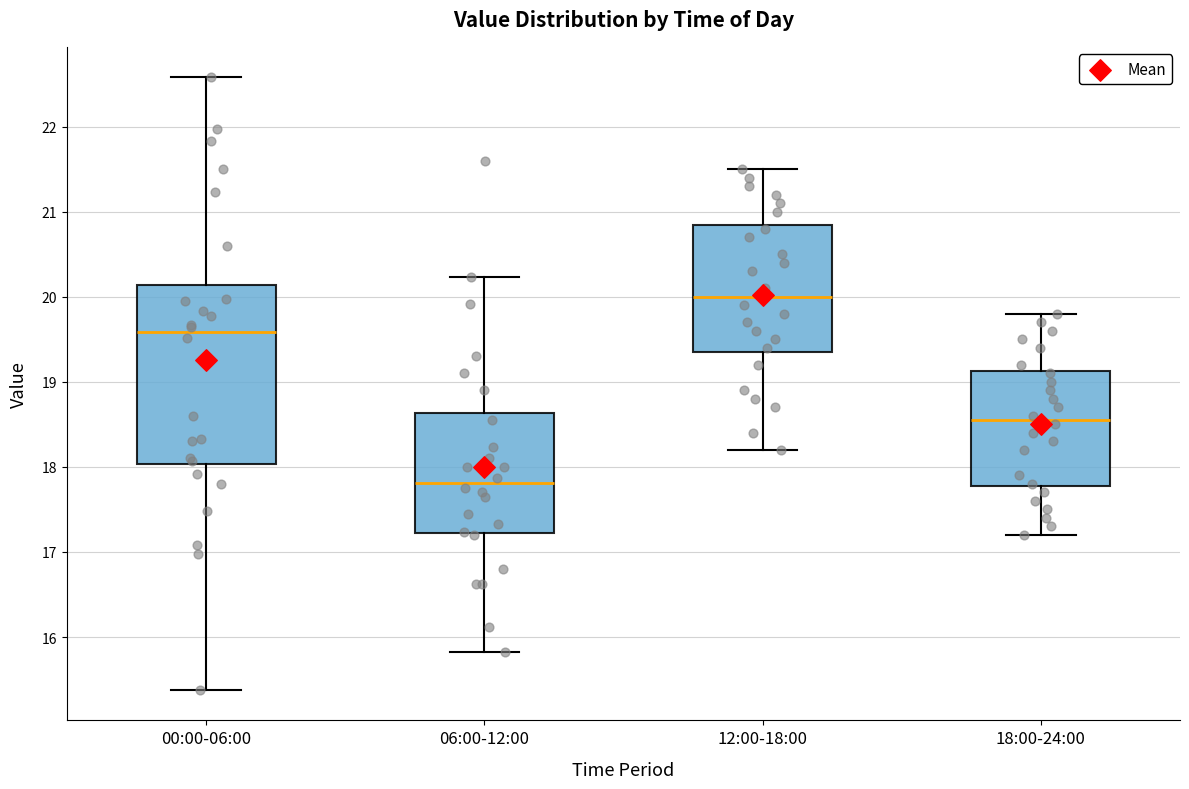

Reading left to right, read every box against the y-axis: the position of its median line, the range the box covers, and the ends of its whiskers. The values are not printed on the chart, so give them approximately, as read against the axis.

00:00-06:00: median 19.6, box 18.0 to 20.1, whiskers 15.4 to 22.6
06:00-12:00: median 17.8, box 17.2 to 18.6, whiskers 15.8 to 20.2
12:00-18:00: median 20.0, box 19.4 to 20.9, whiskers 18.2 to 21.5
18:00-24:00: median 18.6, box 17.8 to 19.1, whiskers 17.2 to 19.8